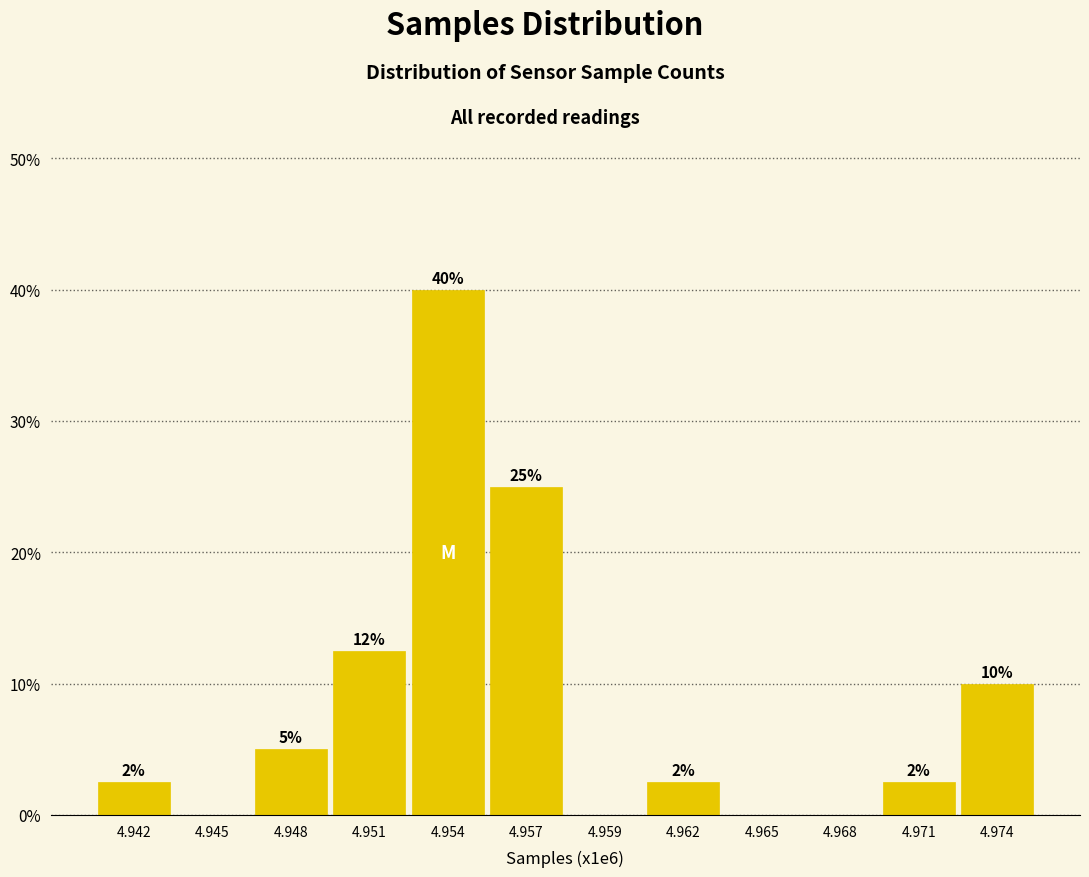

What is the change in value from 4.965 to 4.974?

+10.0